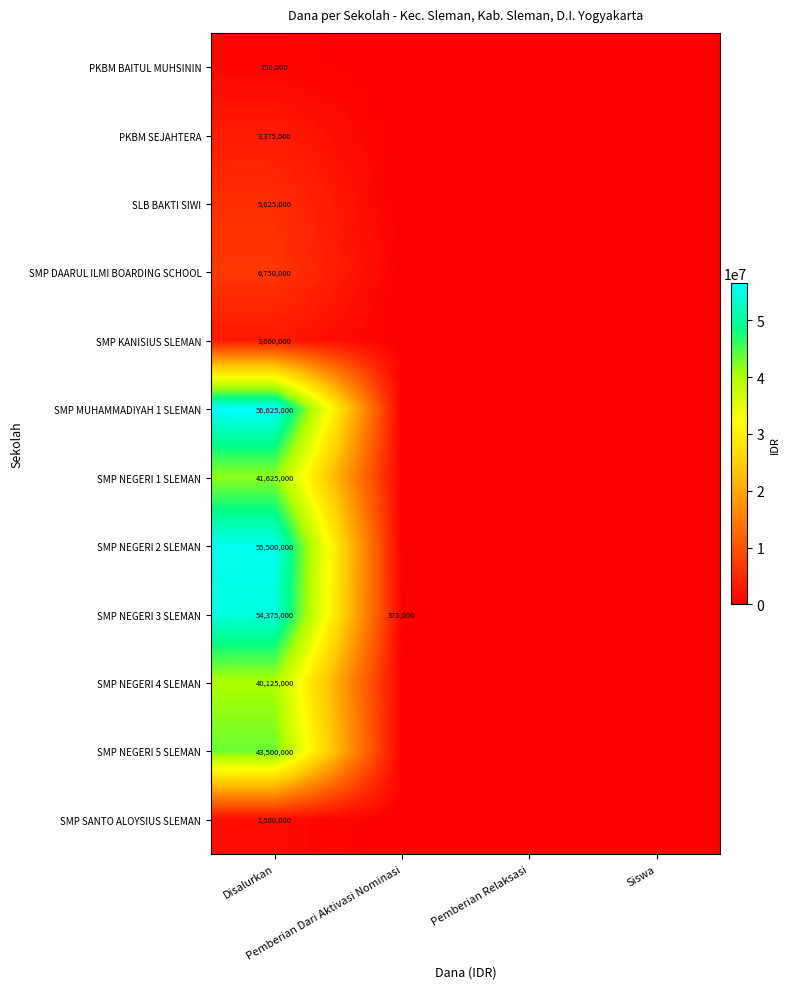

How many categories are shown in the chart?

4